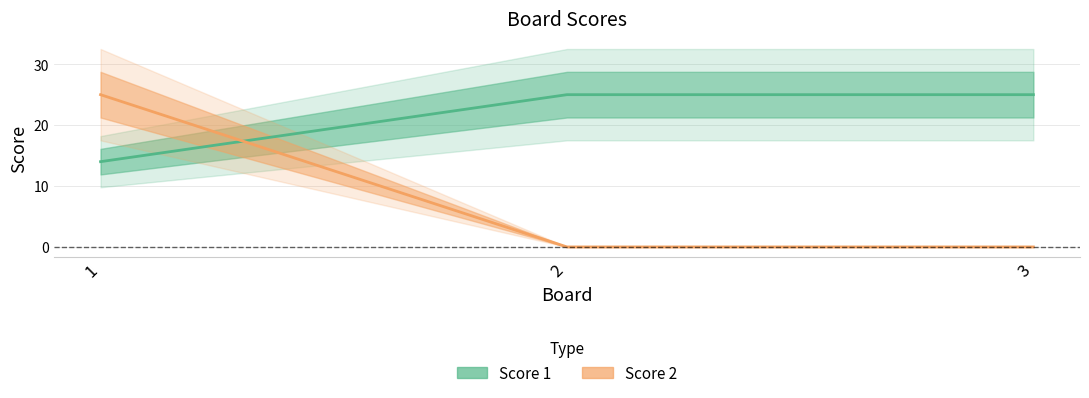

What is the difference between the maximum and minimum values in the Score 1 series?

11